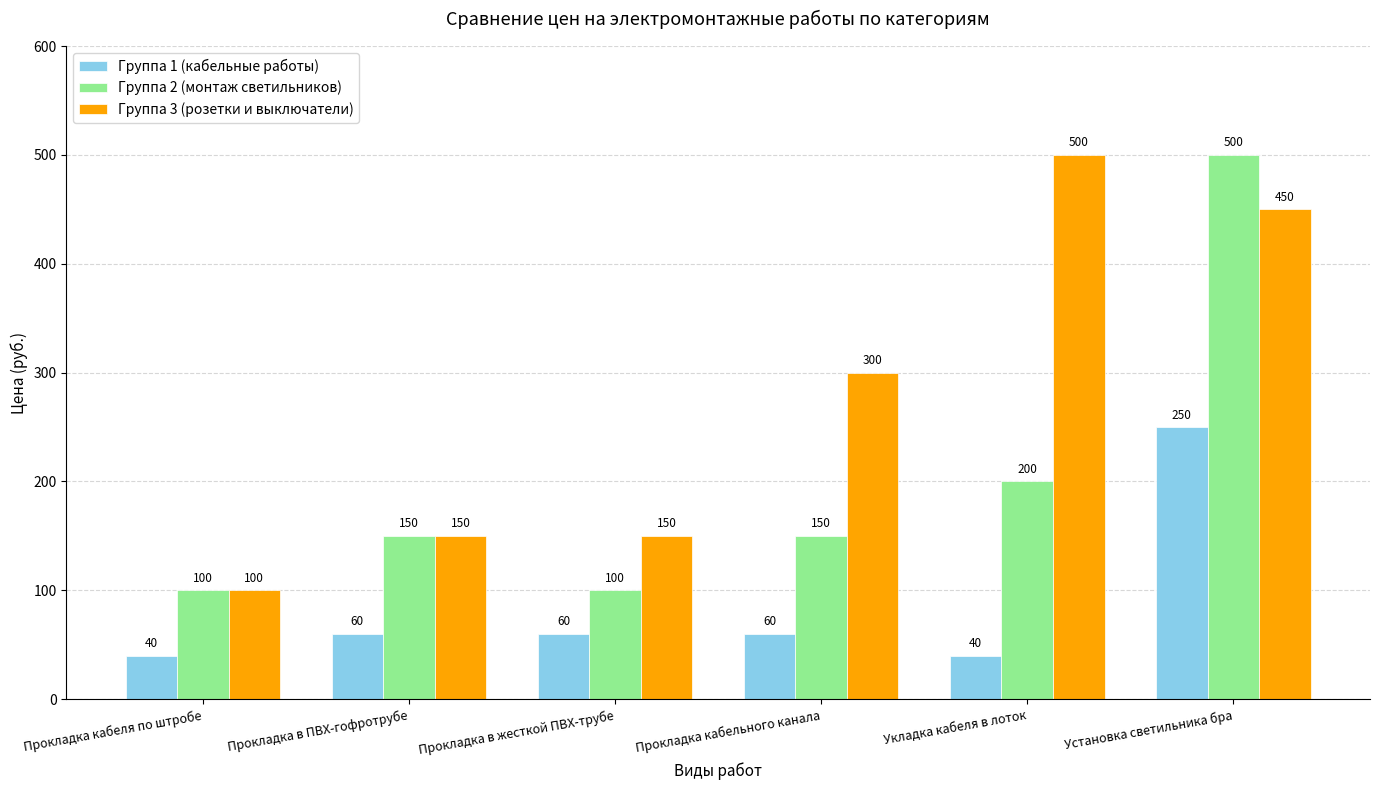

Reading right to left, extract all data points from this chart.

Группа 1 (кабельные работы): Установка светильника бра=250	Укладка кабеля в лоток=40	Прокладка кабельного канала=60	Прокладка в жесткой ПВХ-трубе=60	Прокладка в ПВХ-гофротрубе=60	Прокладка кабеля по штробе=40
Группа 2 (монтаж светильников): Установка светильника бра=500	Укладка кабеля в лоток=200	Прокладка кабельного канала=150	Прокладка в жесткой ПВХ-трубе=100	Прокладка в ПВХ-гофротрубе=150	Прокладка кабеля по штробе=100
Группа 3 (розетки и выключатели): Установка светильника бра=450	Укладка кабеля в лоток=500	Прокладка кабельного канала=300	Прокладка в жесткой ПВХ-трубе=150	Прокладка в ПВХ-гофротрубе=150	Прокладка кабеля по штробе=100